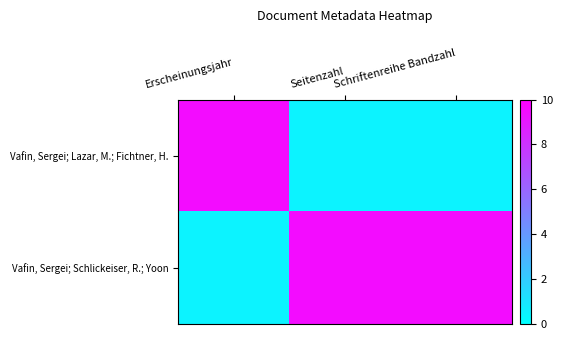

Rank the series at Erscheinungsjahr from lowest to highest value.

Vafin, Sergei; Schlickeiser, R.; Yoon, Vafin, Sergei; Lazar, M.; Fichtner, H.